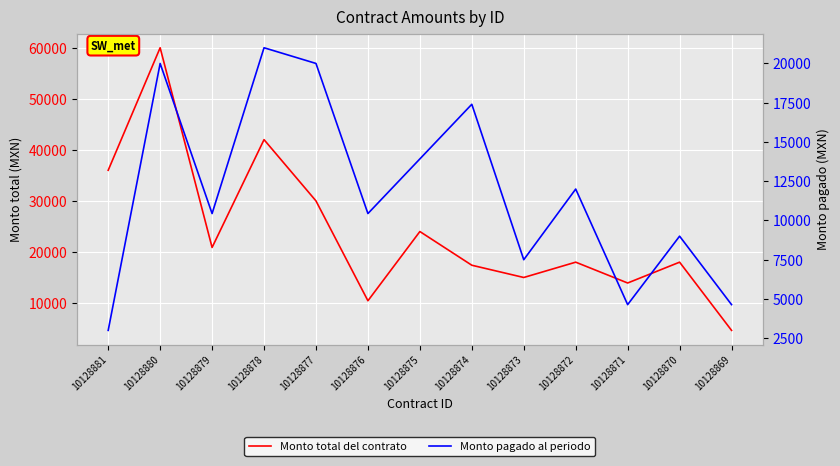

Which series has the largest range (max minus min)?

Monto total del contrato